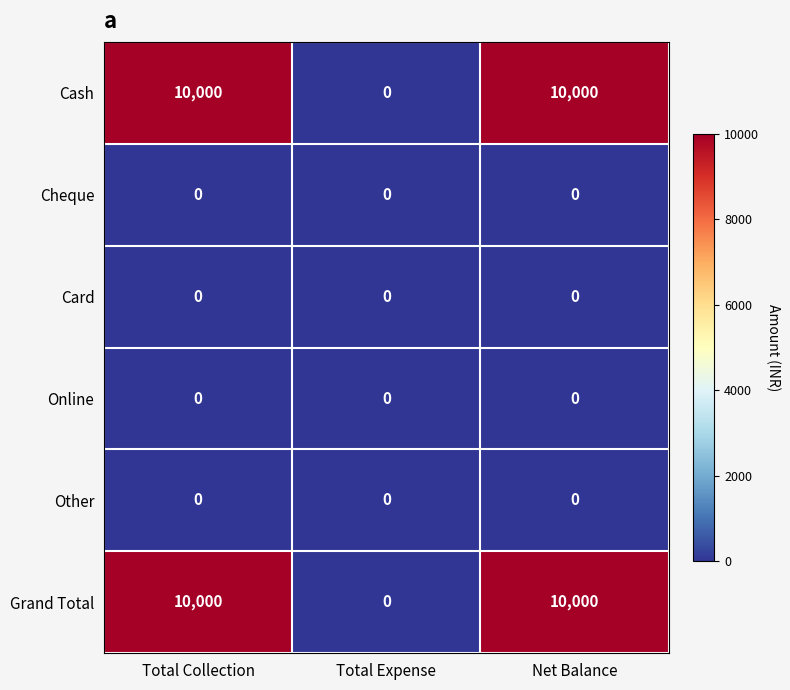

Is the value of Card at Net Balance greater than the value of Cash at Total Collection?

No